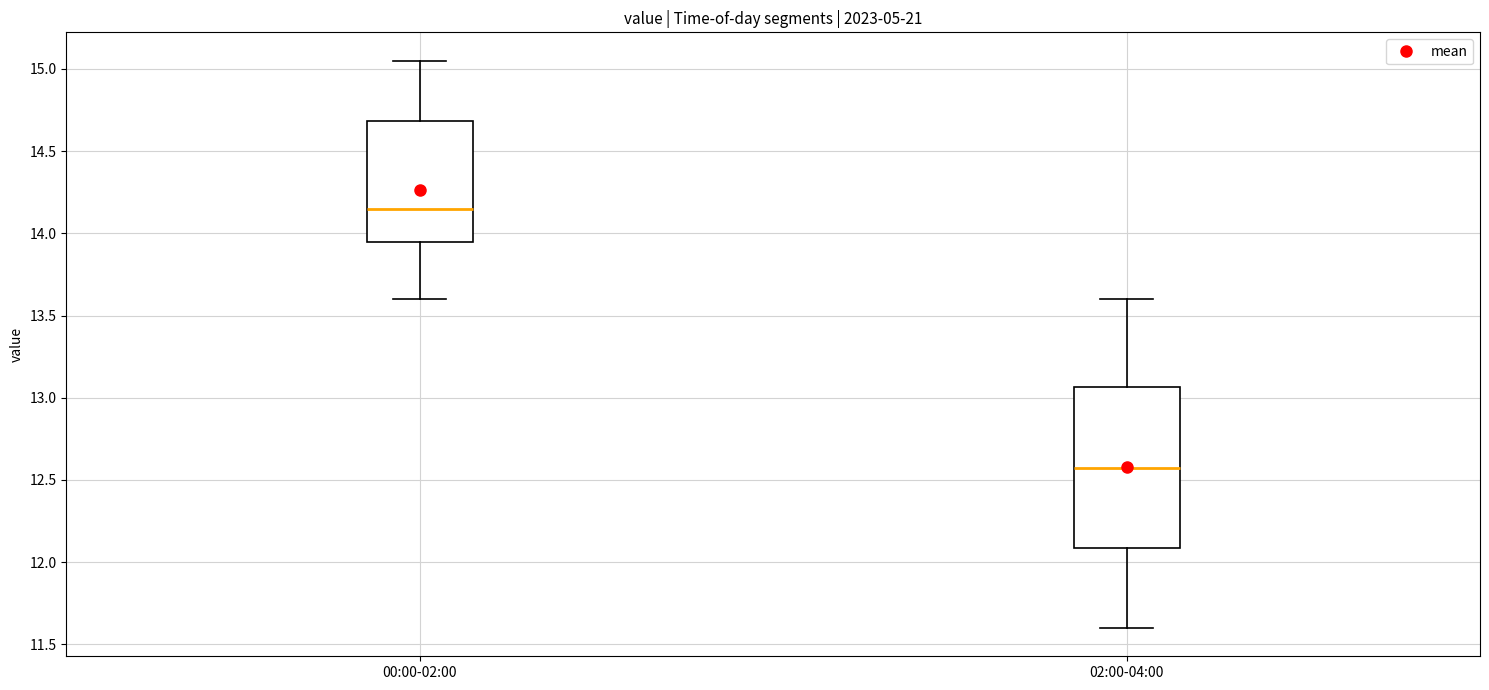

Which box's median line is the highest?

00:00-02:00